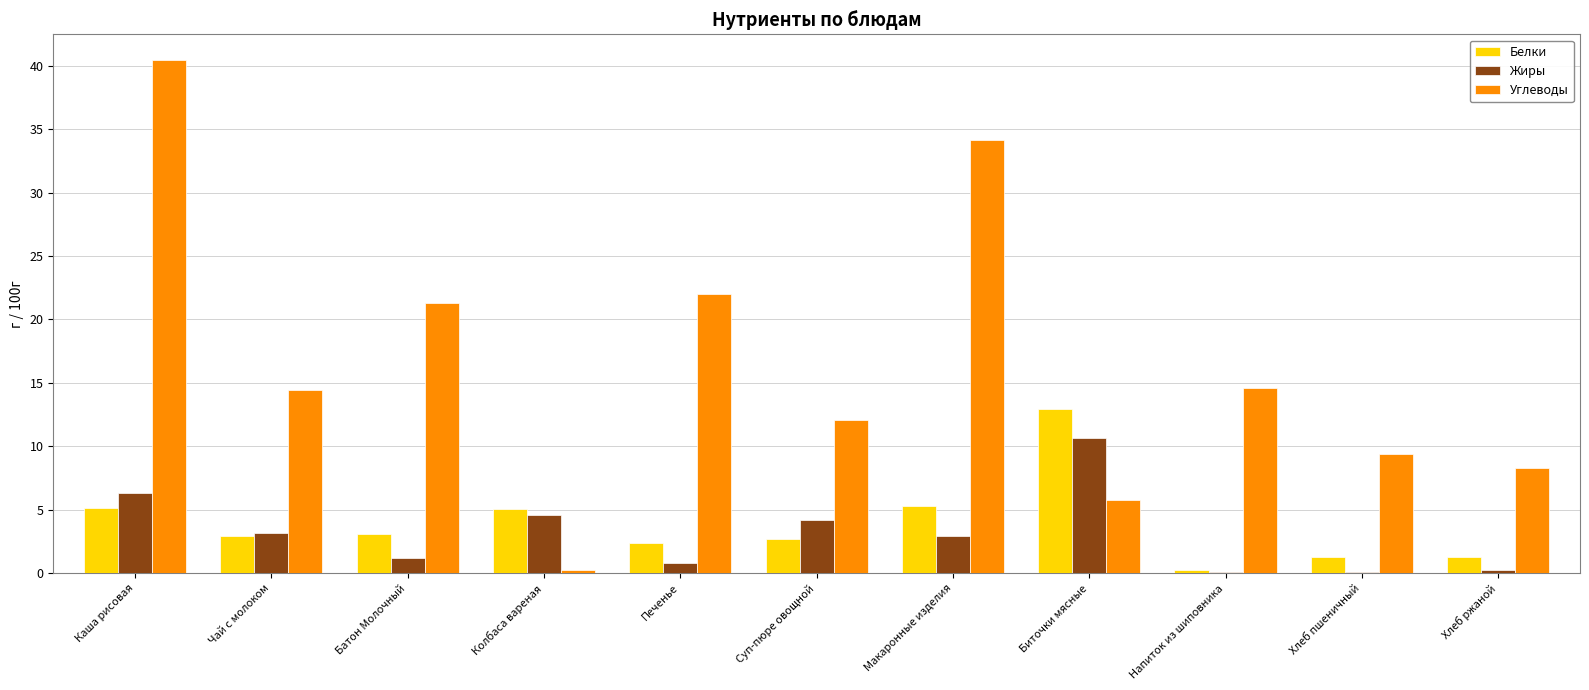

At which category is the sum across all series the highest?

Каша рисовая